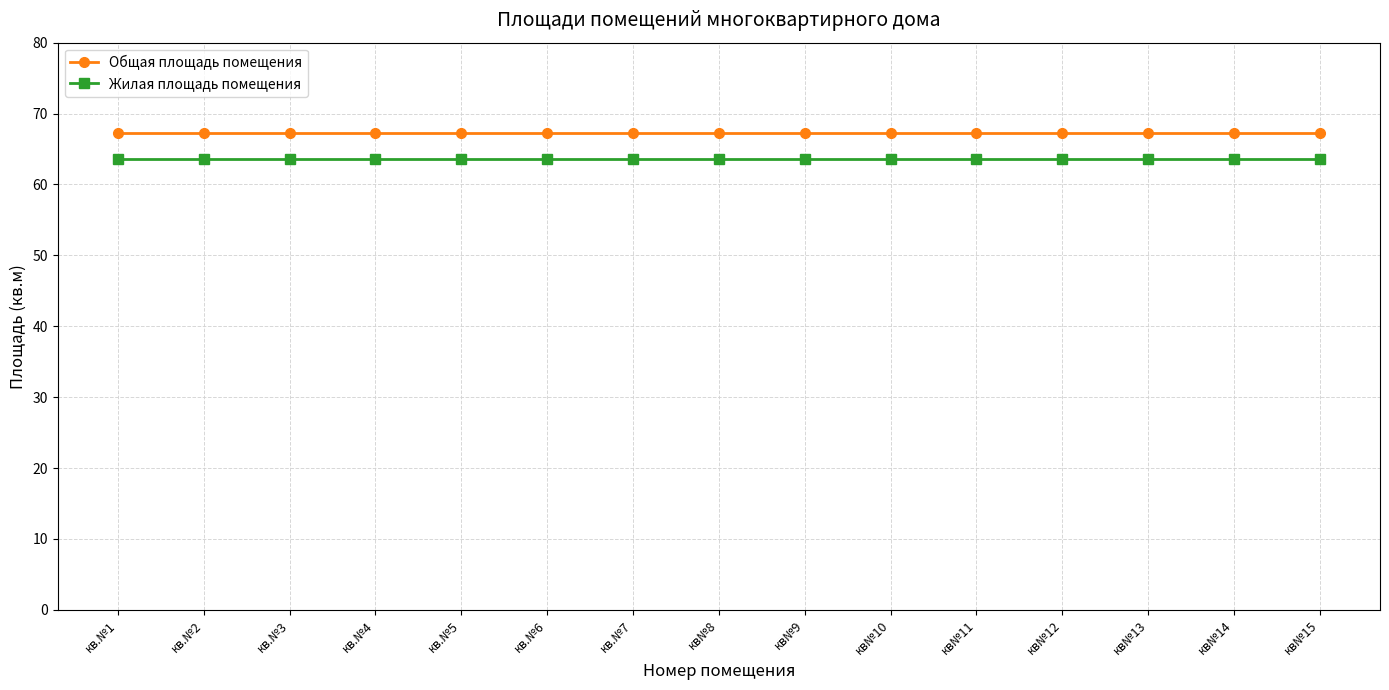

List the series in order of their overall mean, highest first.

Общая площадь помещения, Жилая площадь помещения